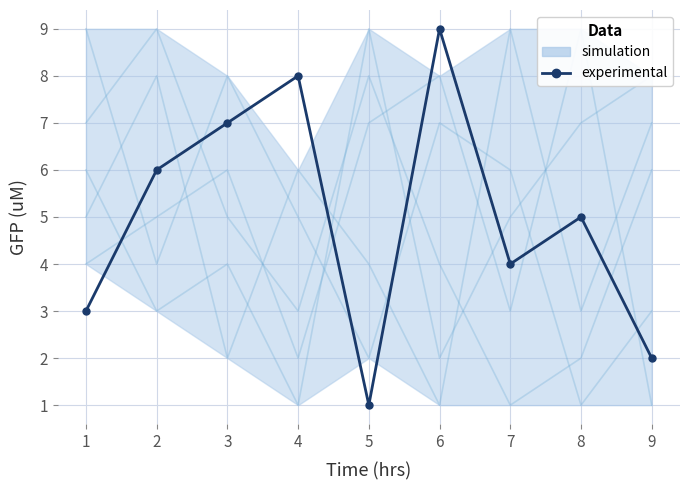

Rank the categories by value from highest to lowest.

6, 4, 3, 2, 8, 7, 1, 9, 5